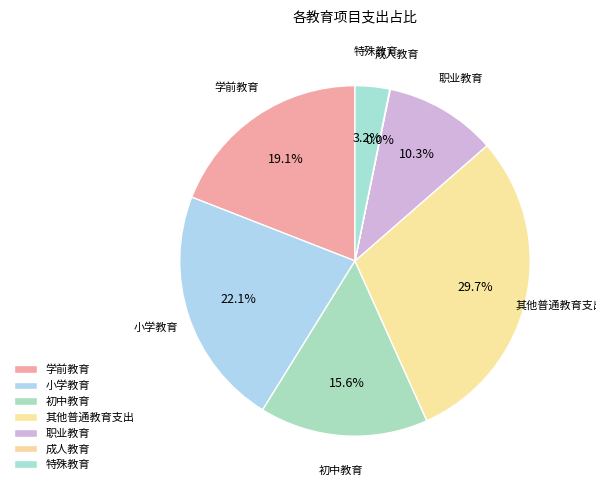

What is the ratio of the value at 小学教育 to the value at 特殊教育?

6.9